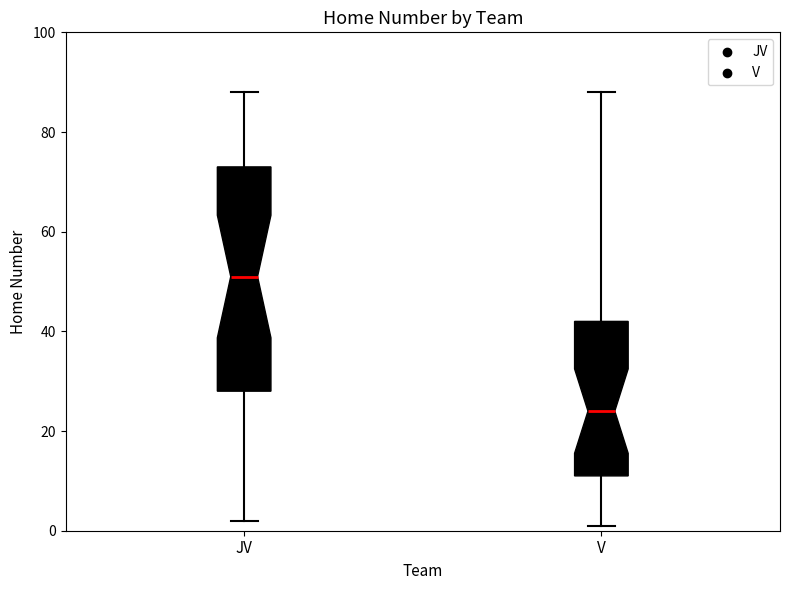

Comparing the boxes themselves (not the whiskers), which one is the tallest?

JV